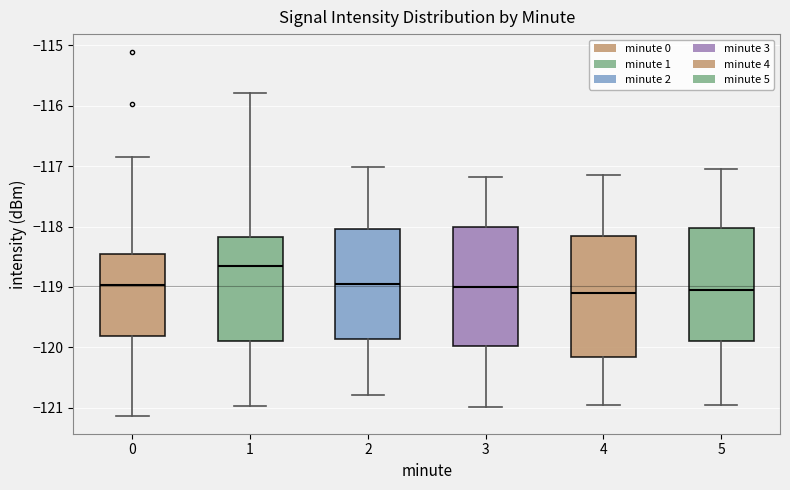

Where is the lower edge of the box at x = 4 on the y-axis? The values are not printed on the chart, so give them approximately, as read against the axis.

-120.2